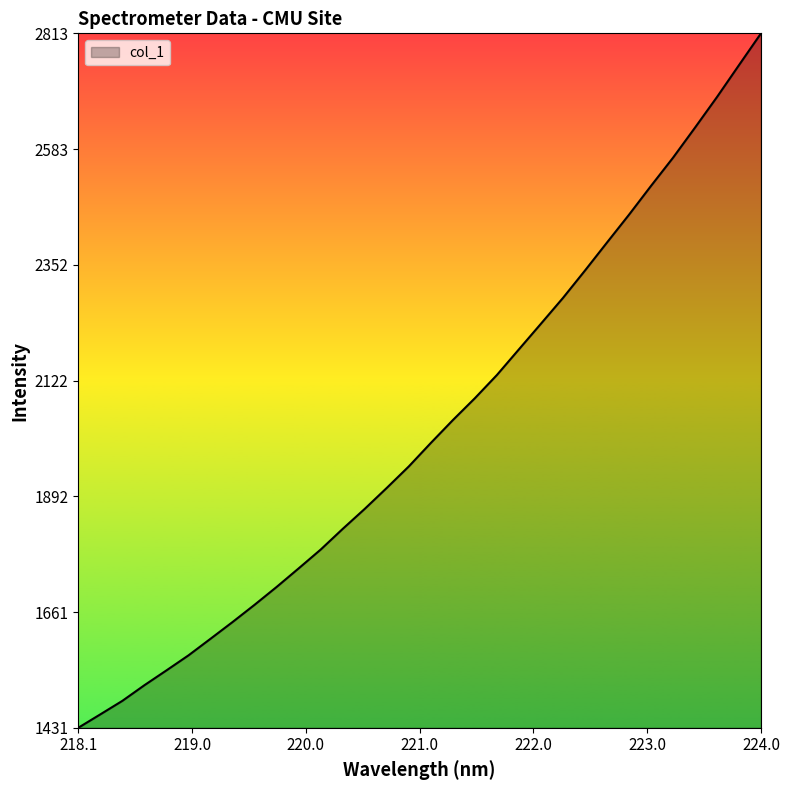

What is the maximum value shown in the chart?

2813.2